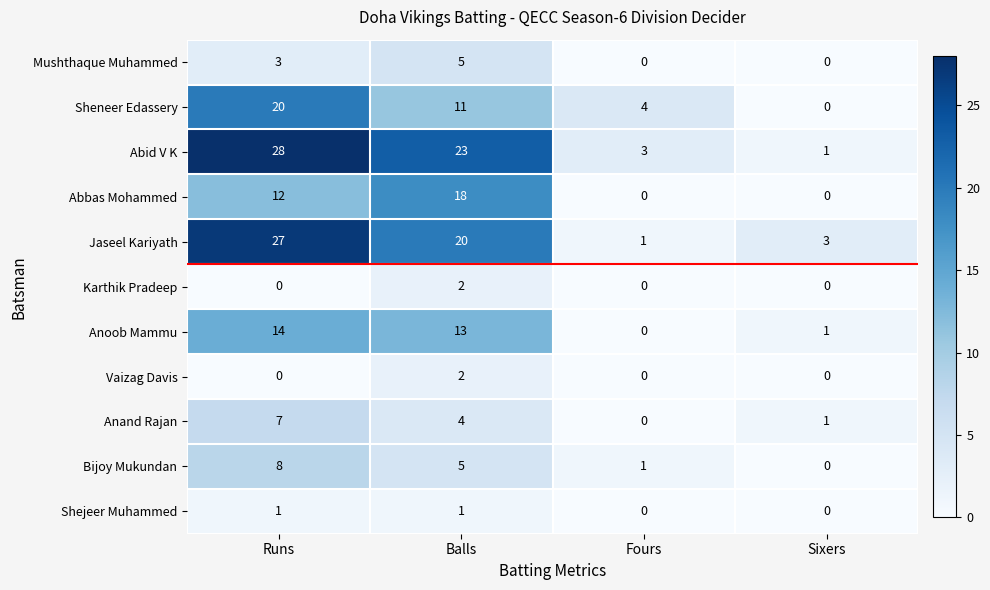

At which label is Sheneer Edassery closest to 10?

Balls